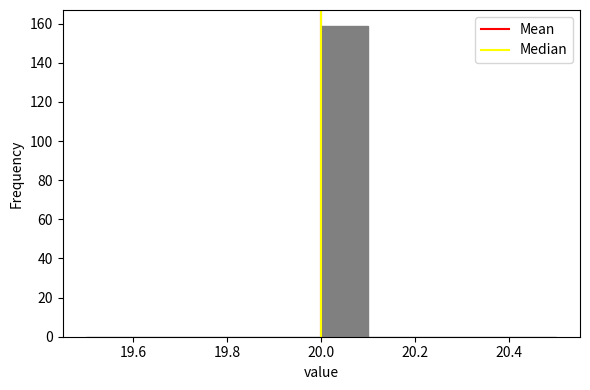

Reading left to right, transcribe this chart: for each bar, give the range it covers on the x-axis and its height. The values are not printed on the chart, so give them approximately, as read against the axis.

19.5 to 19.6: 0
19.6 to 19.7: 0
19.7 to 19.8: 0
19.8 to 19.9: 0
19.9 to 20.0: 0
20.0 to 20.1: 160
20.1 to 20.2: 0
20.2 to 20.3: 0
20.3 to 20.4: 0
20.4 to 20.5: 0